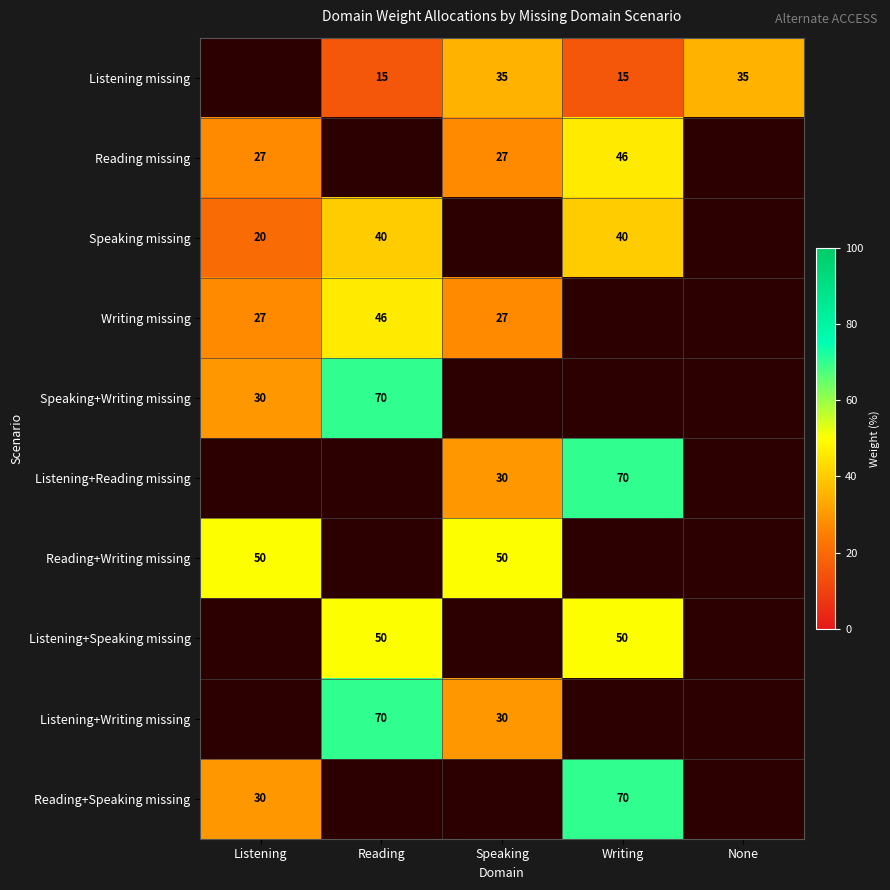

What is the minimum value shown in the chart?

15.0